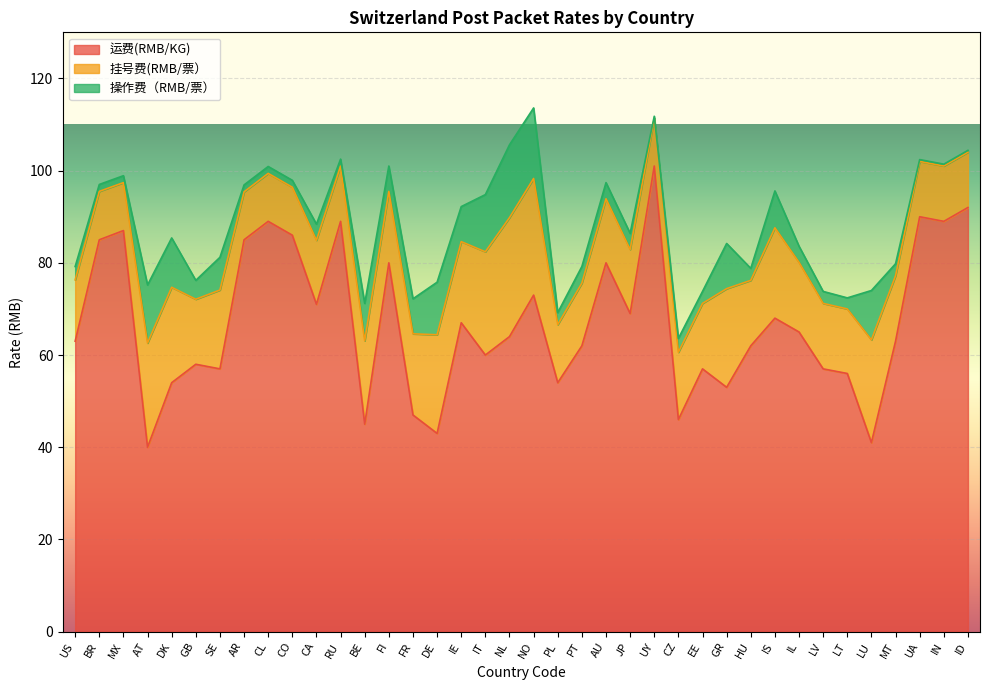

The 操作费（RMB/票） series shows 1.5 at RU. True or false?

True